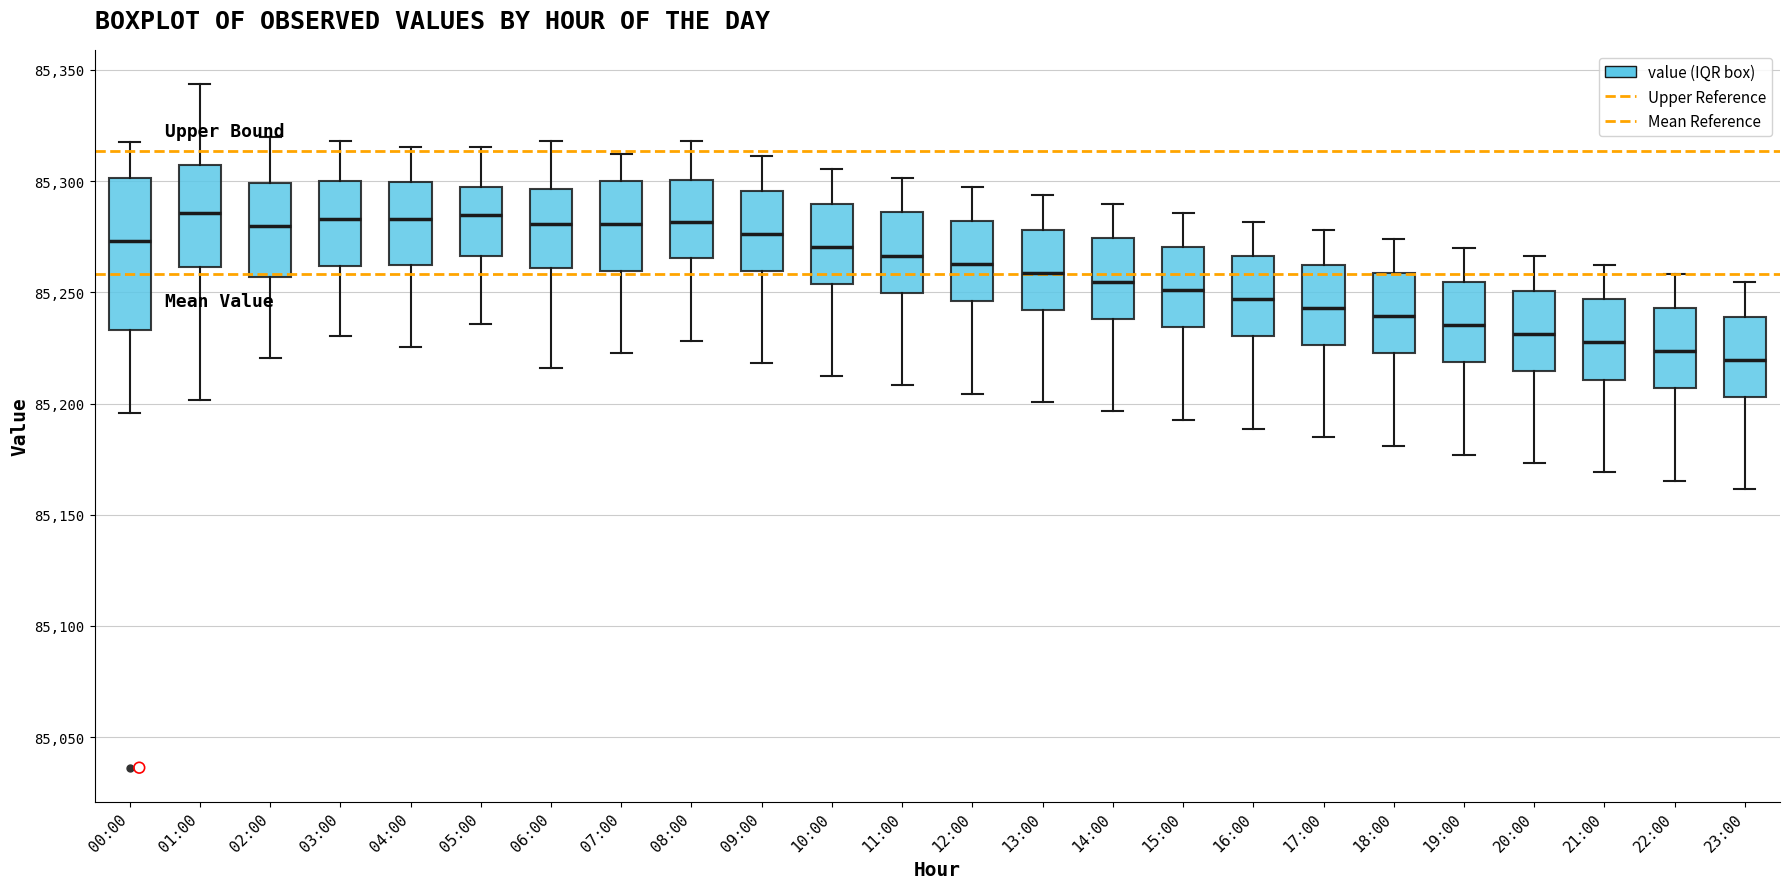

Reading left to right, read every box against the y-axis: the position of its median line, the range the box covers, and the ends of its whiskers. The values are not printed on the chart, so give them approximately, as read against the axis.

00:00: median 85275, box 85235 to 85300, whiskers 85195 to 85315
01:00: median 85285, box 85260 to 85305, whiskers 85200 to 85345
02:00: median 85280, box 85255 to 85300, whiskers 85220 to 85320
03:00: median 85285, box 85260 to 85300, whiskers 85230 to 85320
04:00: median 85285, box 85260 to 85300, whiskers 85225 to 85315
05:00: median 85285, box 85265 to 85295, whiskers 85235 to 85315
06:00: median 85280, box 85260 to 85295, whiskers 85215 to 85320
07:00: median 85280, box 85260 to 85300, whiskers 85225 to 85310
08:00: median 85280, box 85265 to 85300, whiskers 85230 to 85320
09:00: median 85275, box 85260 to 85295, whiskers 85220 to 85310
10:00: median 85270, box 85255 to 85290, whiskers 85210 to 85305
11:00: median 85265, box 85250 to 85285, whiskers 85210 to 85300
12:00: median 85265, box 85245 to 85280, whiskers 85205 to 85295
13:00: median 85260, box 85240 to 85280, whiskers 85200 to 85295
14:00: median 85255, box 85240 to 85275, whiskers 85195 to 85290
15:00: median 85250, box 85235 to 85270, whiskers 85195 to 85285
16:00: median 85245, box 85230 to 85265, whiskers 85190 to 85280
17:00: median 85245, box 85225 to 85260, whiskers 85185 to 85280
18:00: median 85240, box 85220 to 85260, whiskers 85180 to 85275
19:00: median 85235, box 85220 to 85255, whiskers 85175 to 85270
20:00: median 85230, box 85215 to 85250, whiskers 85175 to 85265
21:00: median 85225, box 85210 to 85245, whiskers 85170 to 85260
22:00: median 85225, box 85205 to 85245, whiskers 85165 to 85260
23:00: median 85220, box 85205 to 85240, whiskers 85160 to 85255